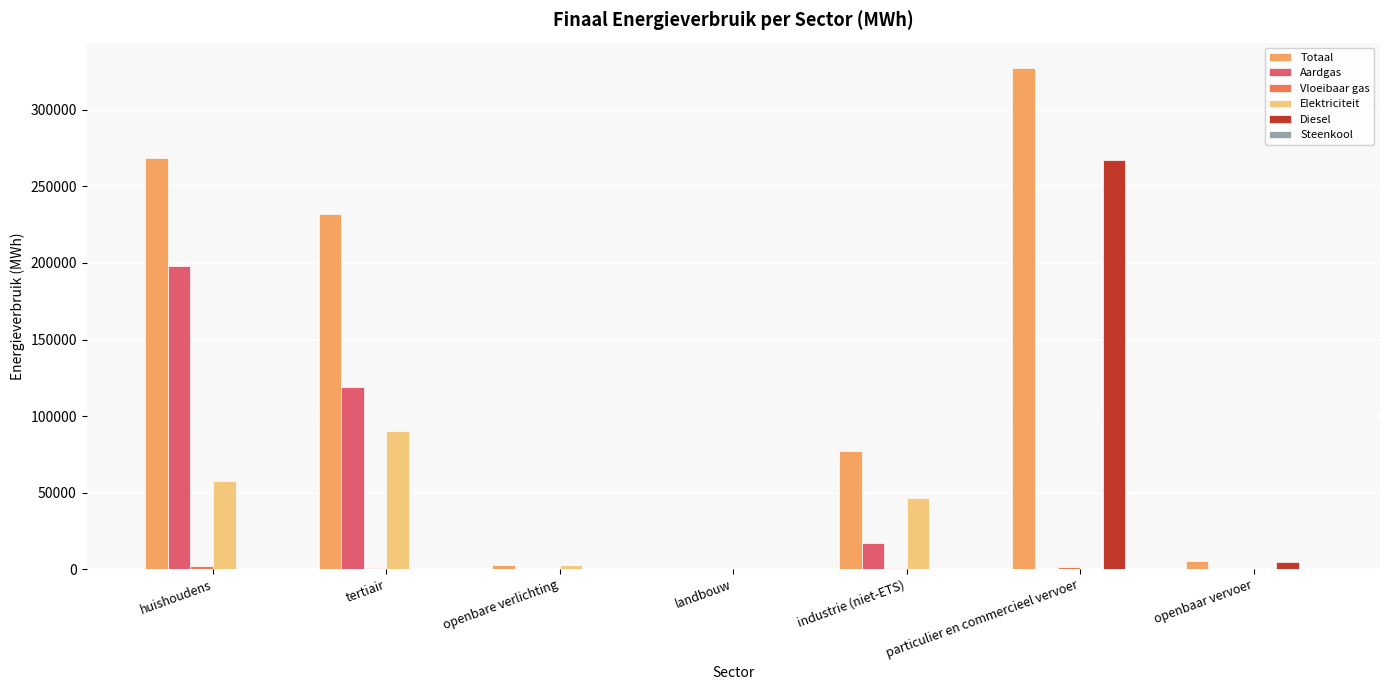

What is the sum of all Diesel values?

272012.4